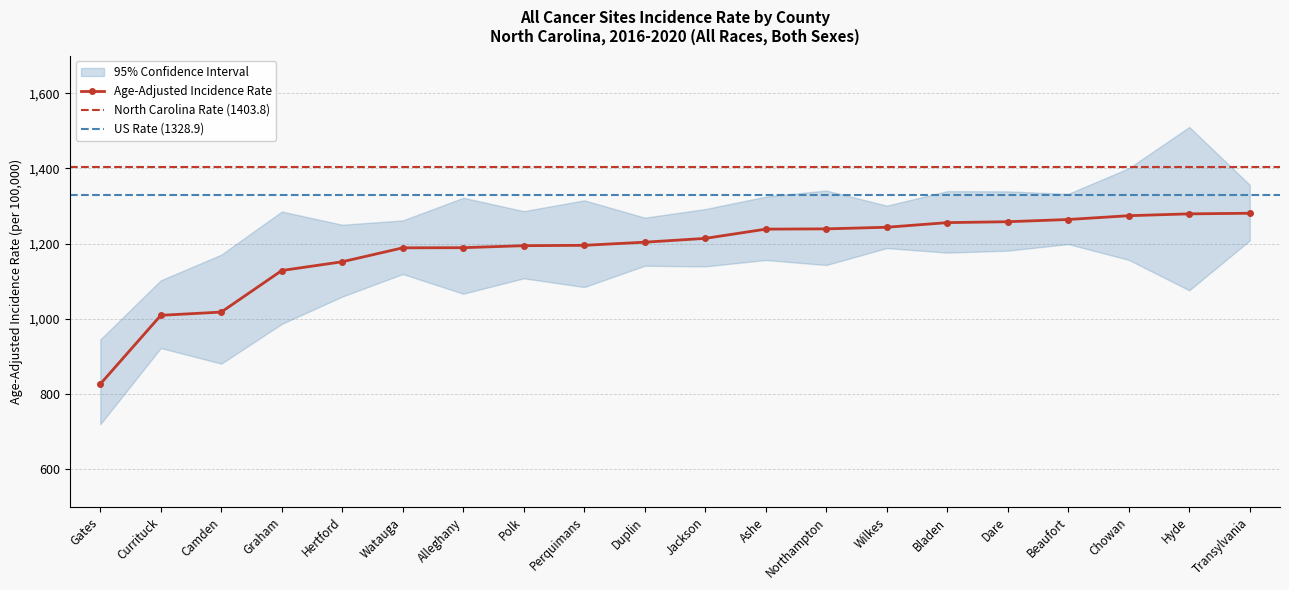

At Bladen, list the series in order from largest to smallest.

Upper 95% CI, Age-Adjusted Incidence Rate, Lower 95% CI